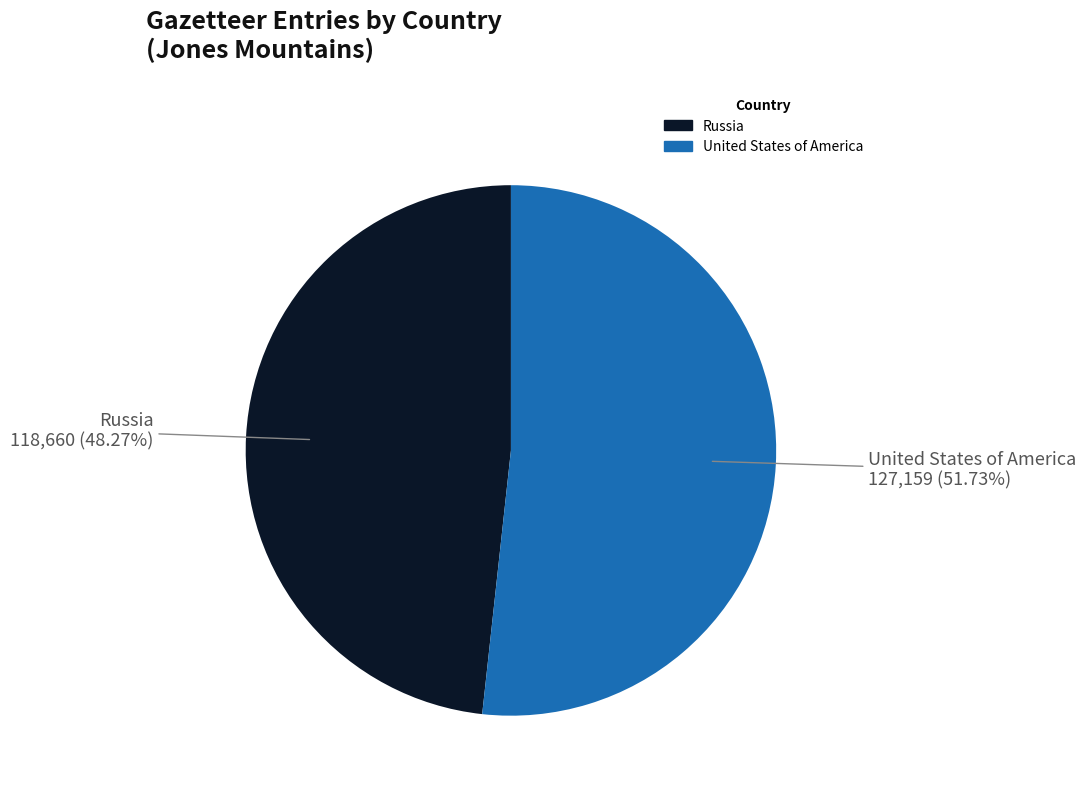

True or false: United States of America accounts for 52% of the total.

True